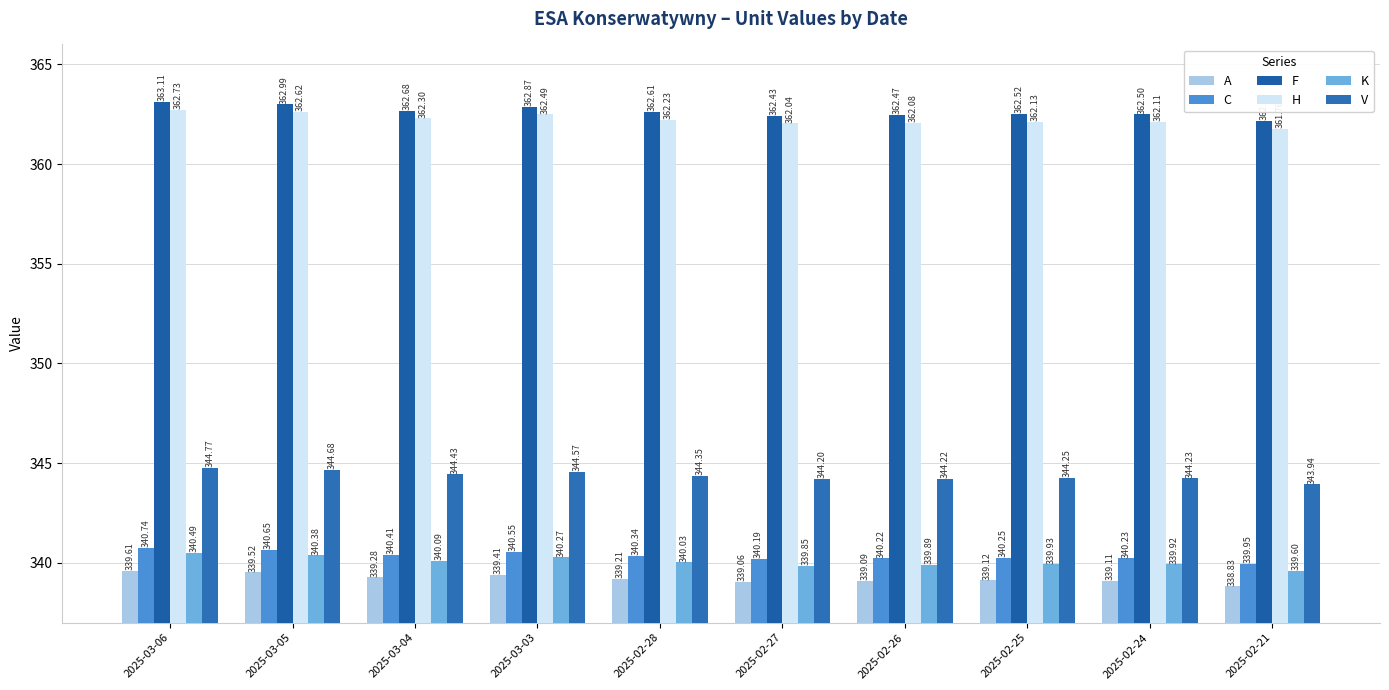

Does the chart contain any negative values?

No